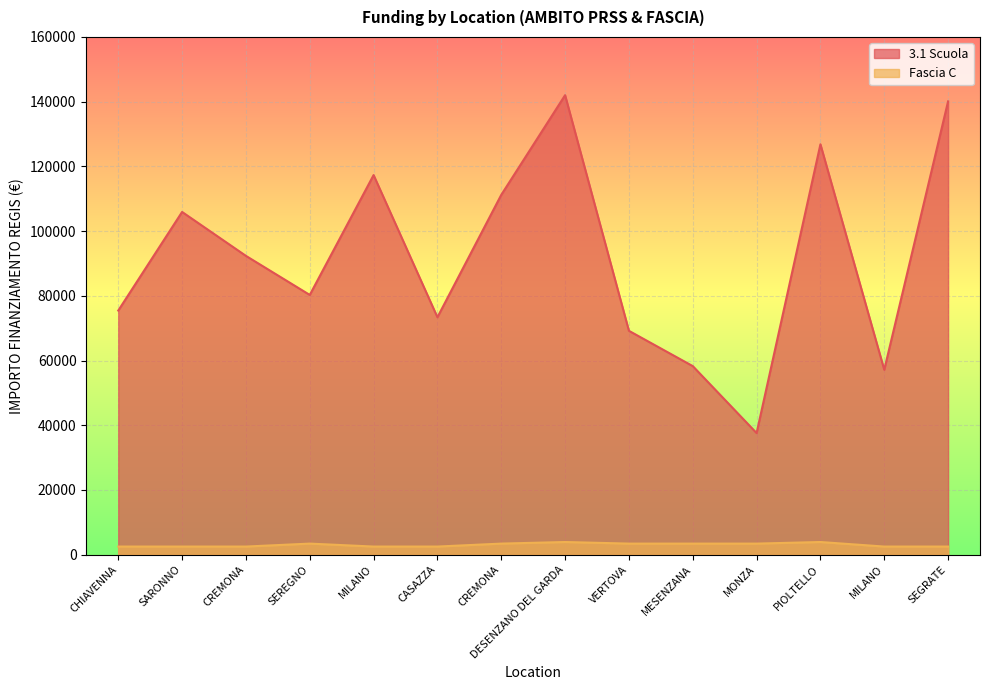

At which label does 3.1 Scuola first exceed 92341?

SARONNO